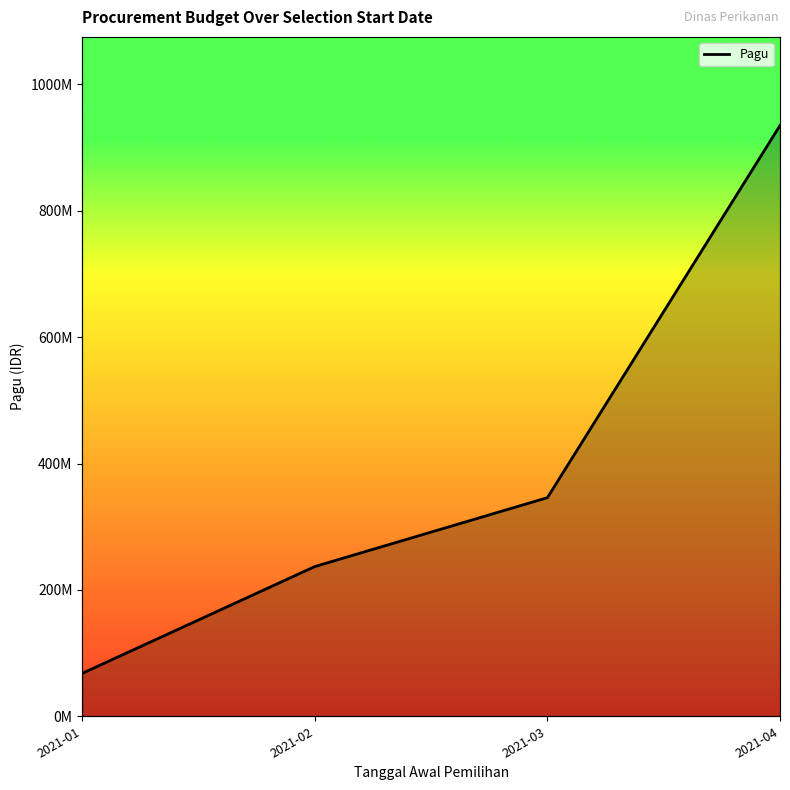

Which label corresponds to the smallest value in the chart?

2021-01